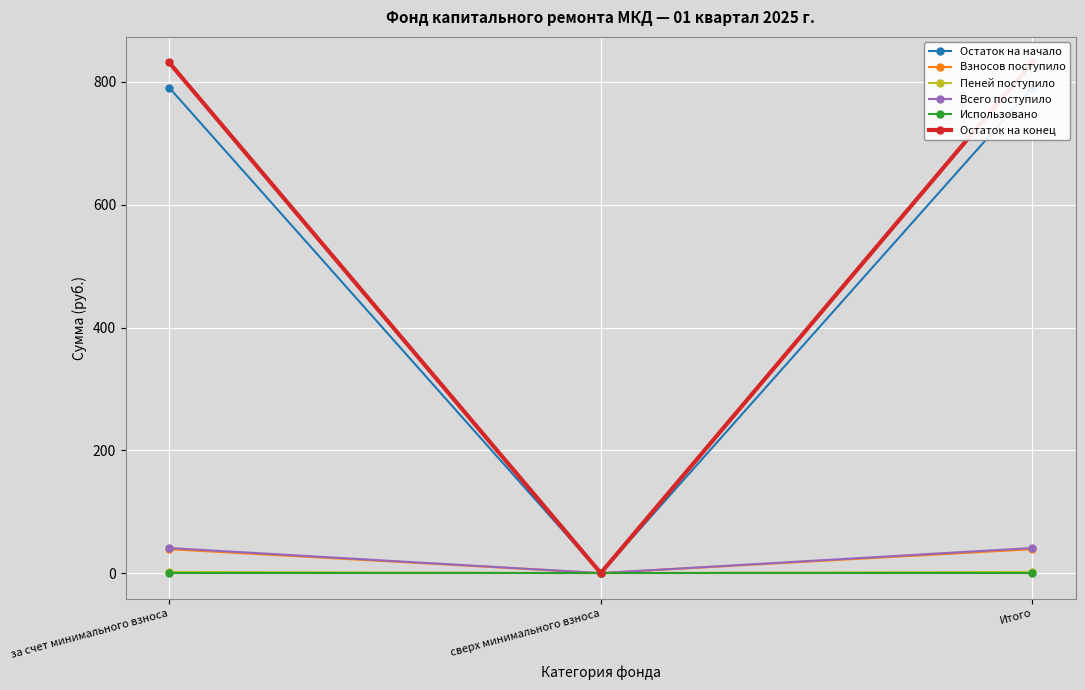

Which has a higher value, за счет минимального взноса or Итого?

за счет минимального взноса